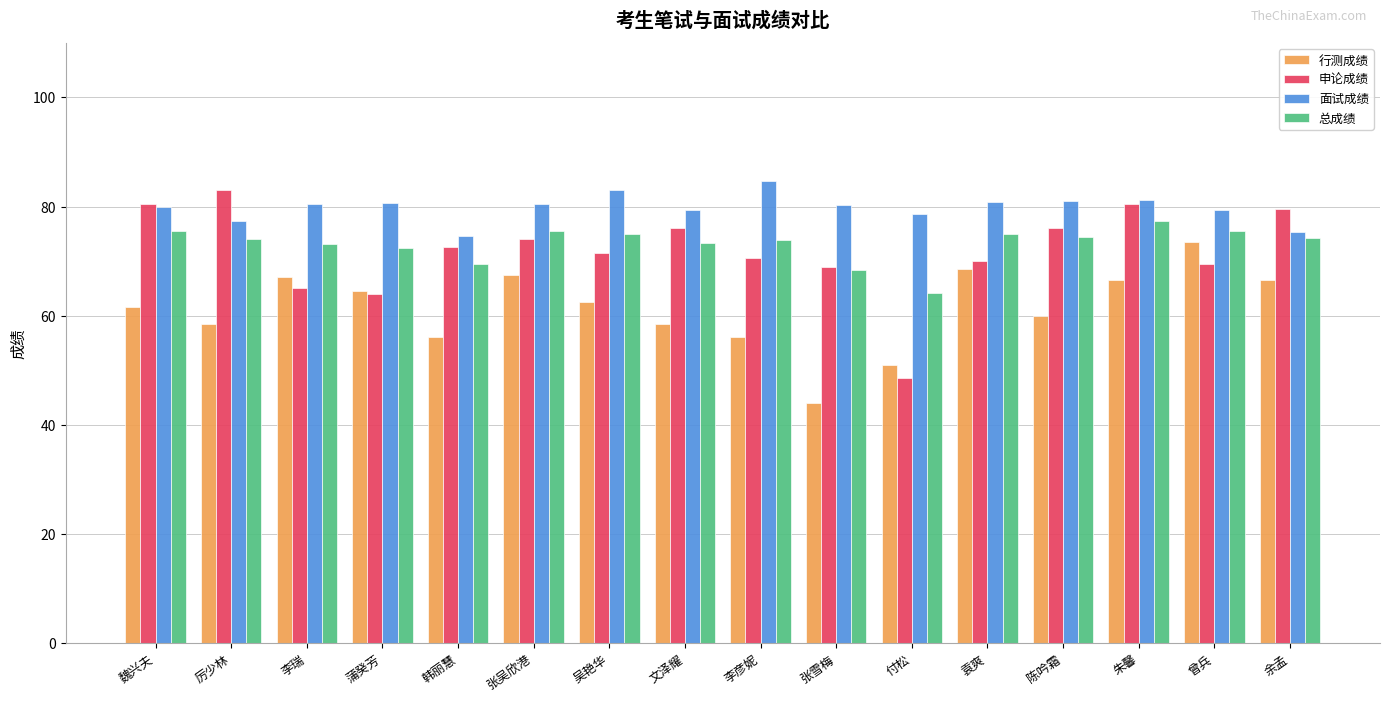

What are all the series names shown in the legend?

行测成绩, 申论成绩, 面试成绩, 总成绩